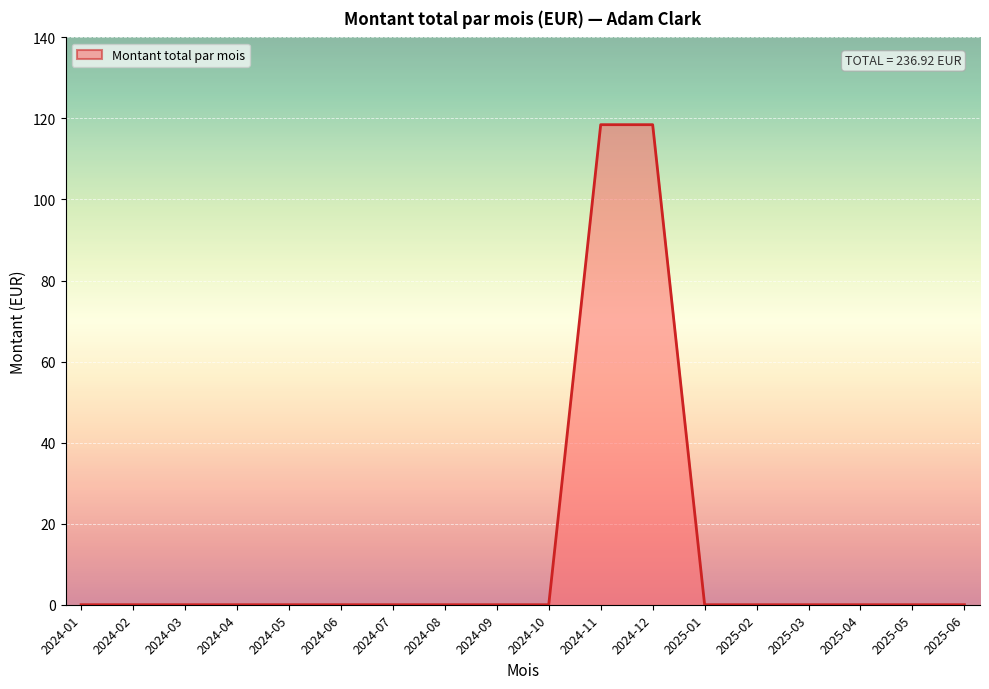

Between 2024-12 and 2024-09, which is larger?

2024-12